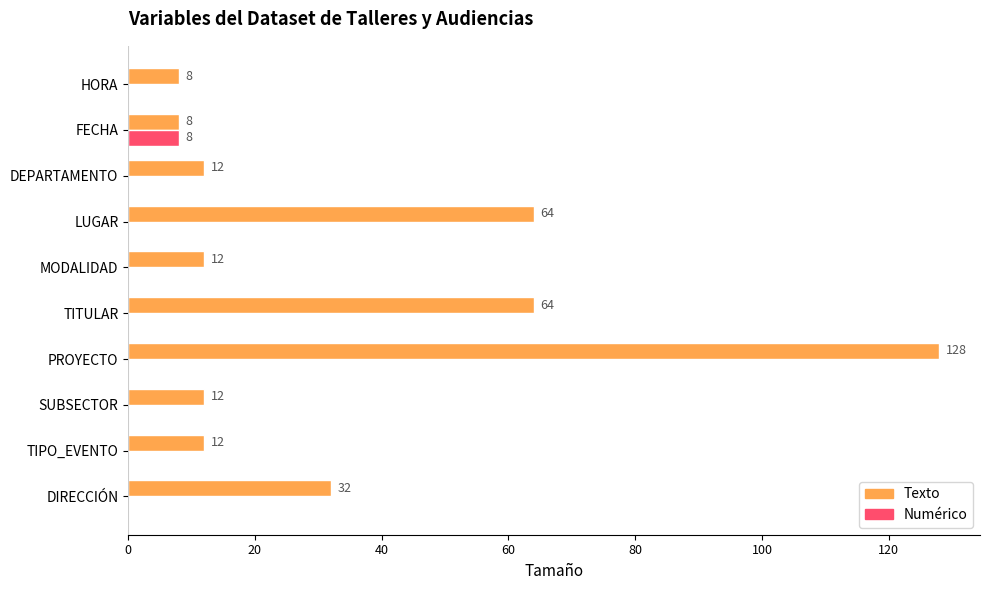

At which category is the sum across all series the highest?

PROYECTO